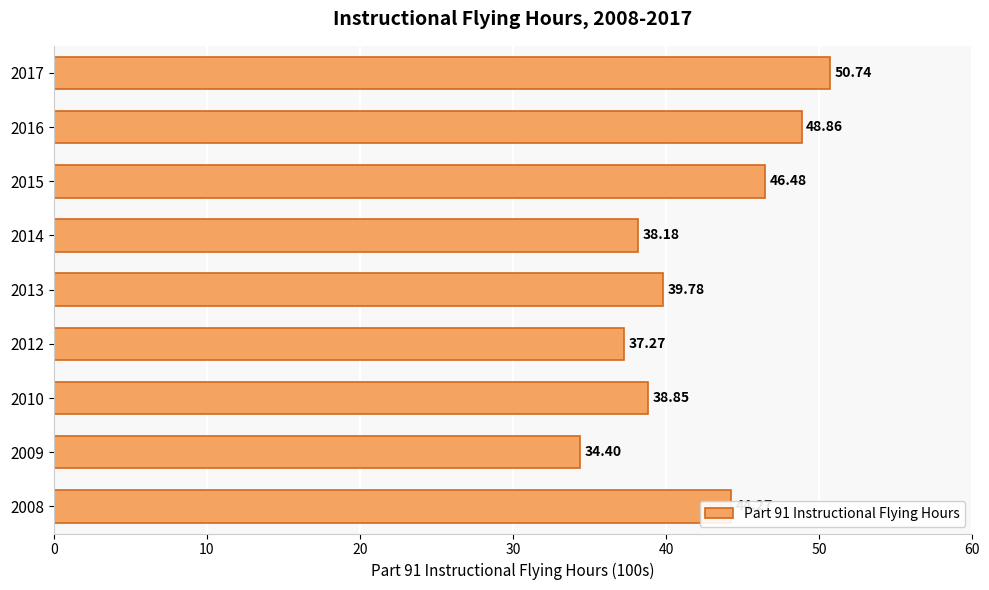

How many bars are there in total?

9